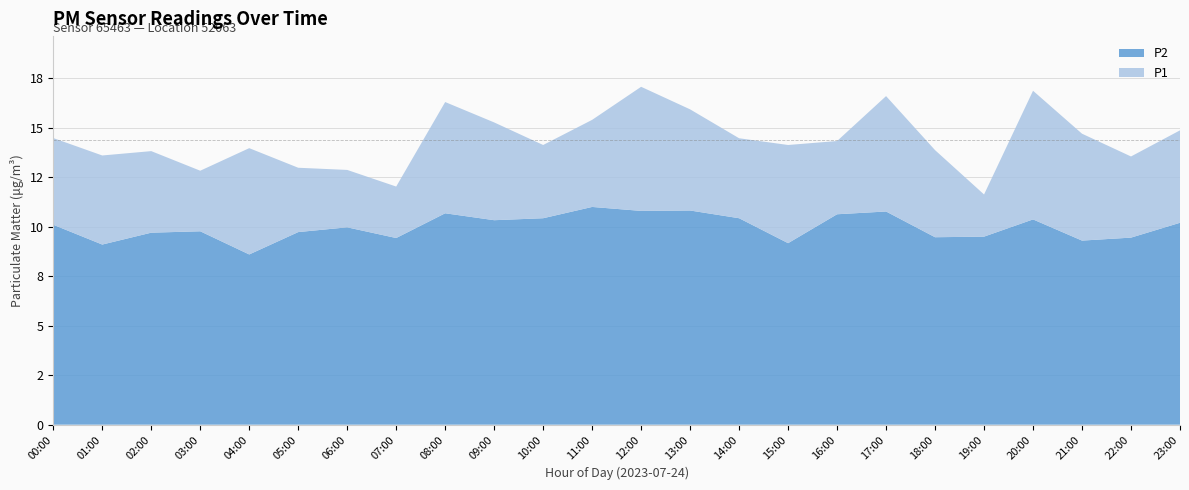

Reading left to right, list all the values displayed in this chart.

P1: 00:00=14.5	01:00=13.6	02:00=13.8	03:00=12.8	04:00=14.0	05:00=13.0	06:00=12.9	07:00=12.0	08:00=16.3	09:00=15.3	10:00=14.1	11:00=15.4	12:00=17.1	13:00=15.9	14:00=14.5	15:00=14.1	16:00=14.3	17:00=16.6	18:00=13.9	19:00=11.6	20:00=16.9	21:00=14.7	22:00=13.6	23:00=14.9
P2: 00:00=10.1	01:00=9.1	02:00=9.7	03:00=9.8	04:00=8.6	05:00=9.7	06:00=10.0	07:00=9.4	08:00=10.7	09:00=10.3	10:00=10.4	11:00=11.0	12:00=10.8	13:00=10.8	14:00=10.4	15:00=9.2	16:00=10.6	17:00=10.8	18:00=9.5	19:00=9.5	20:00=10.4	21:00=9.3	22:00=9.4	23:00=10.2